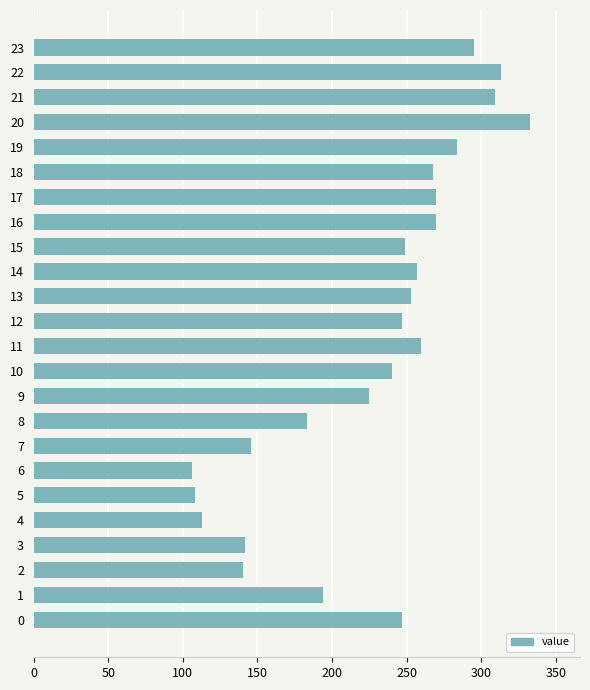

The value at 13 is 253. True or false?

True